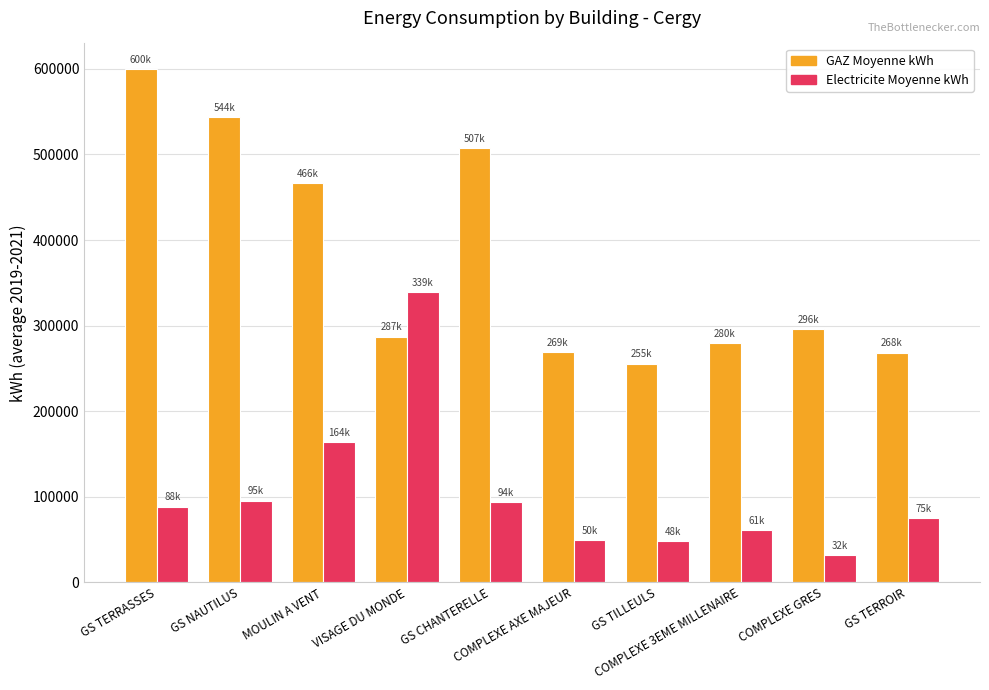

What is the spread (max minus min) of values at GS CHANTERELLE?

412992.8